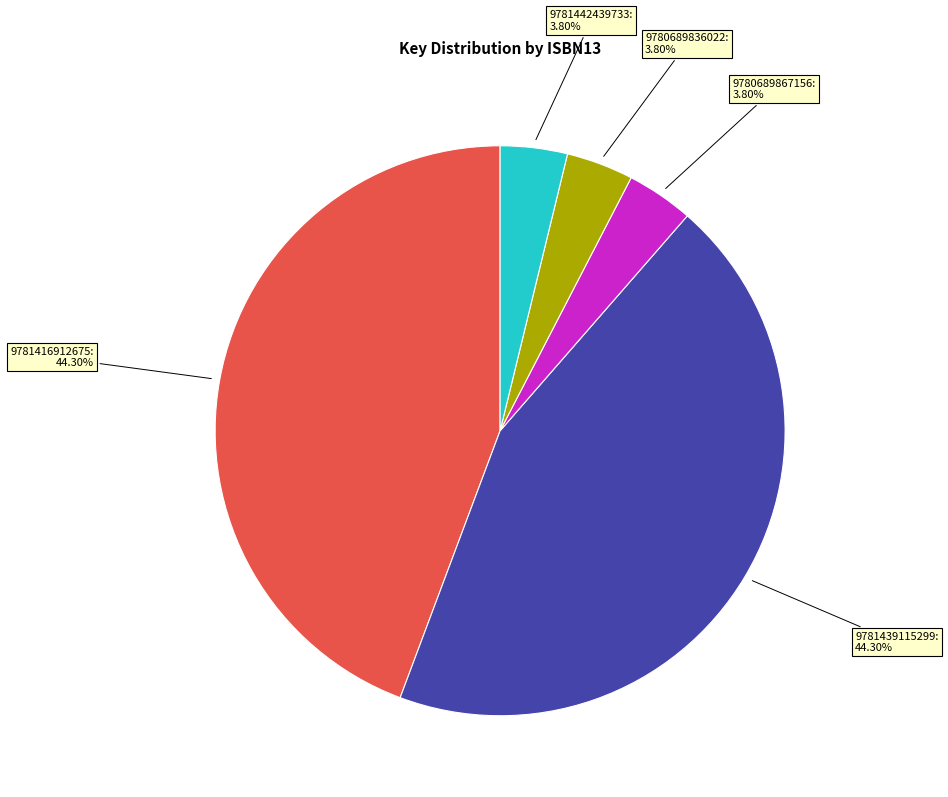

Does any single category account for the majority?

No